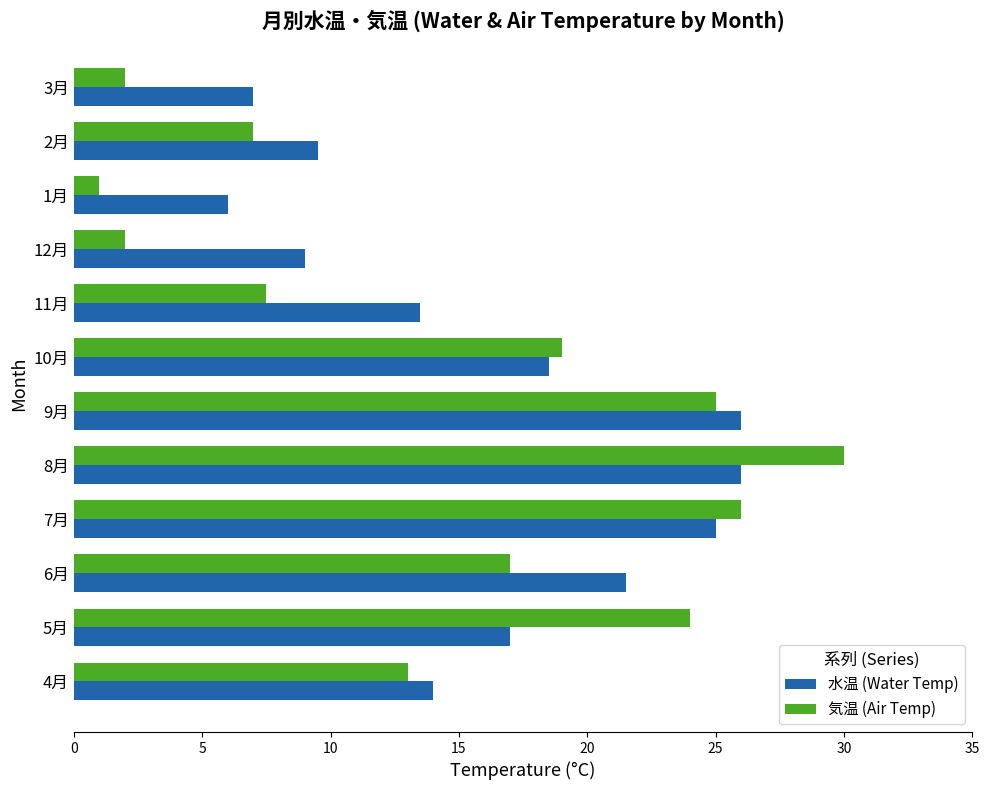

At which label does 気温 (Air Temp) reach its peak?

8月